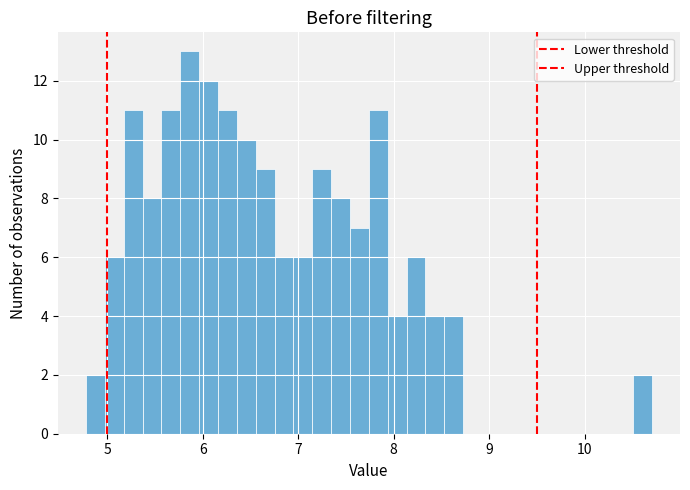

Read against the x-axis, roughly where is the centre of the tallest bar?

5.9